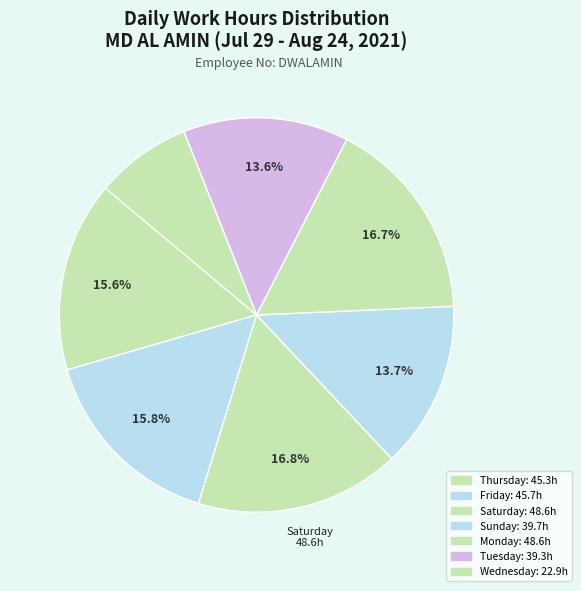

How many segments does this pie chart have?

7